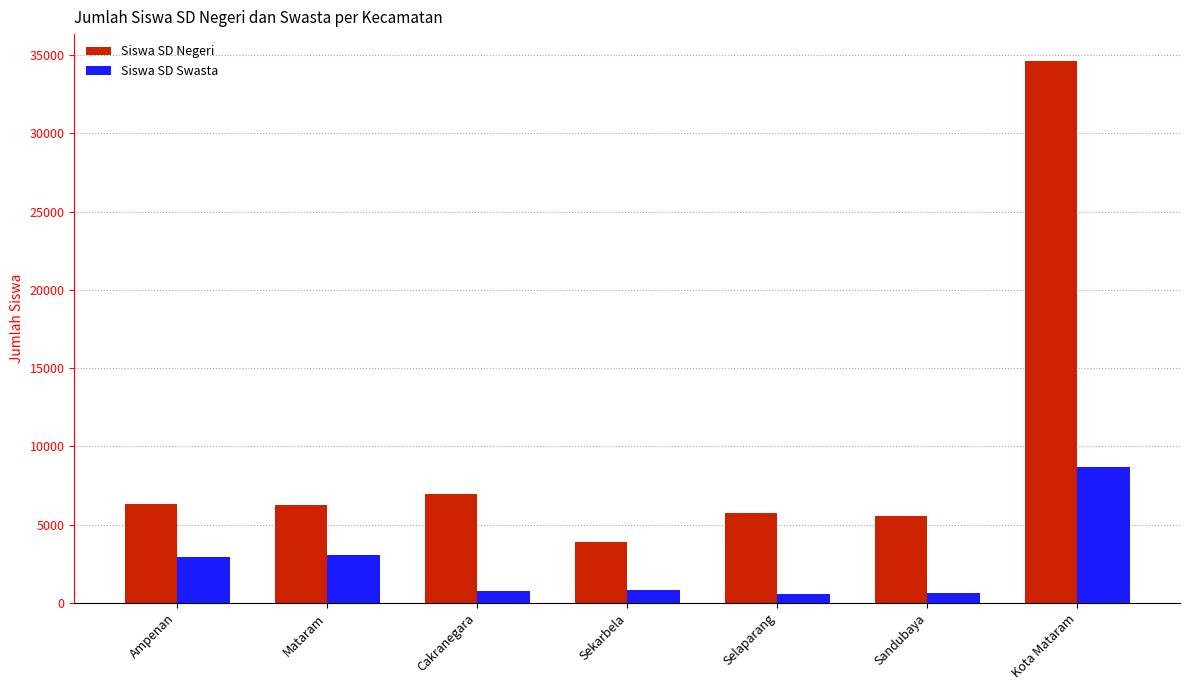

Rank the series at Selaparang from lowest to highest value.

Siswa SD Swasta, Siswa SD Negeri